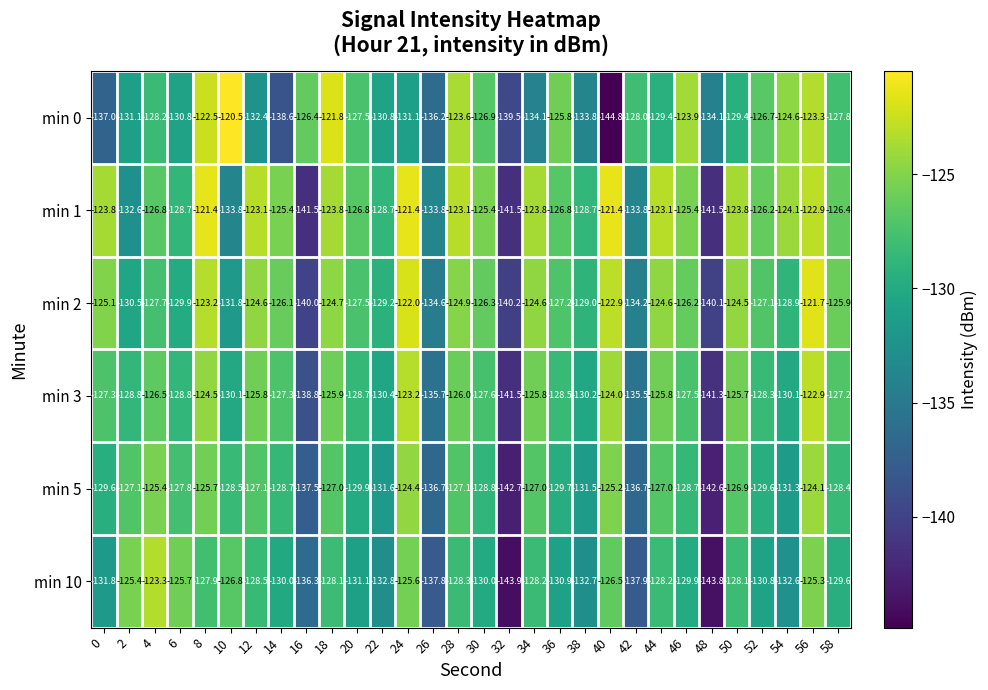

What is the difference between the maximum and minimum values in the min 10 series?

20.6